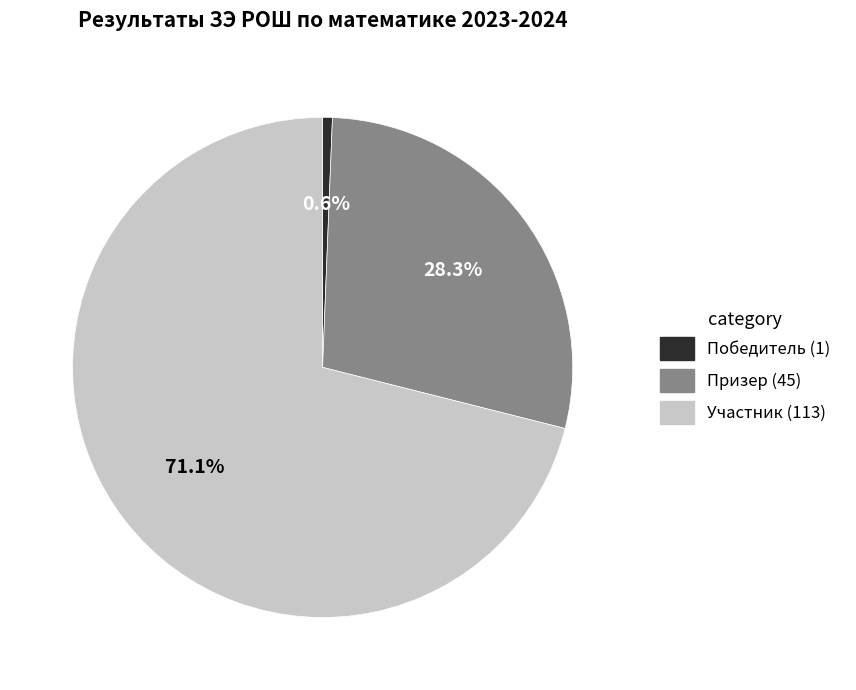

Count the number of slices in the pie.

3